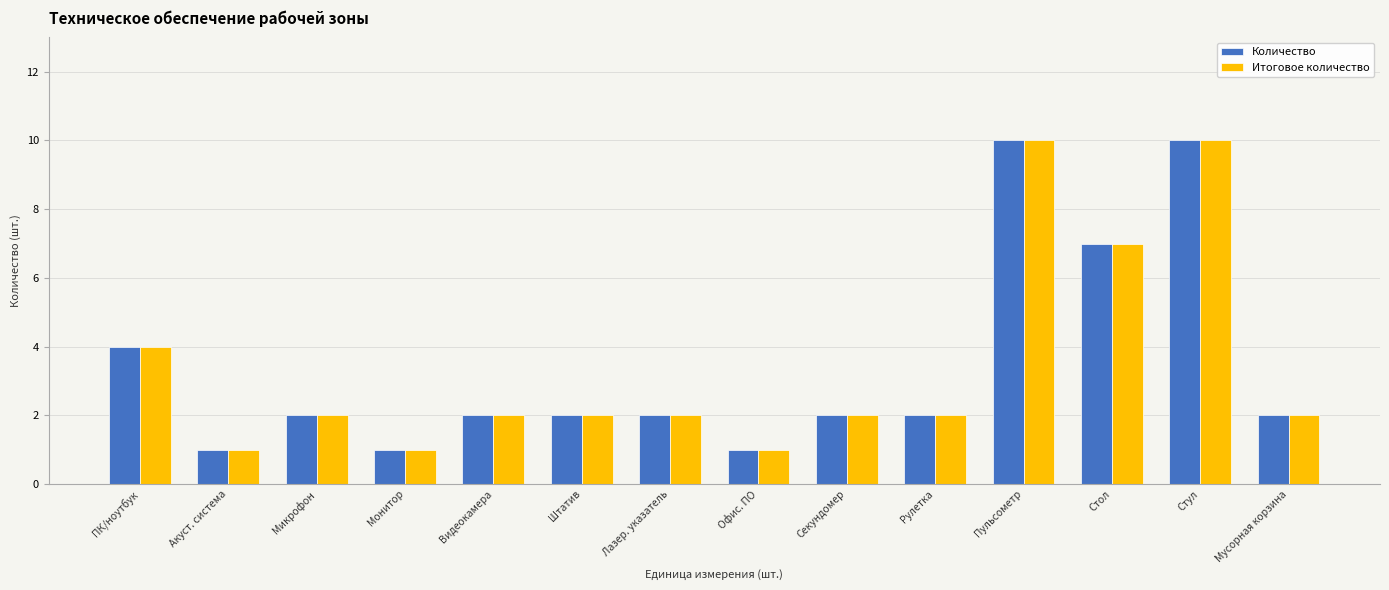

What is the greatest value displayed?

10